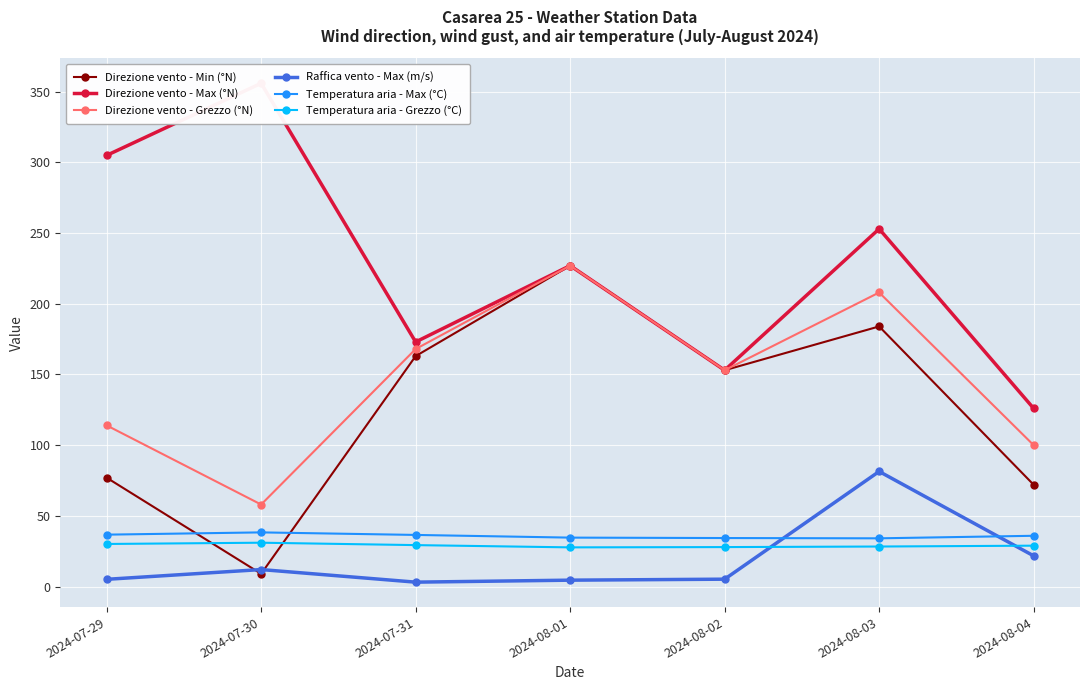

Which category has the highest value across all series?

2024-07-30